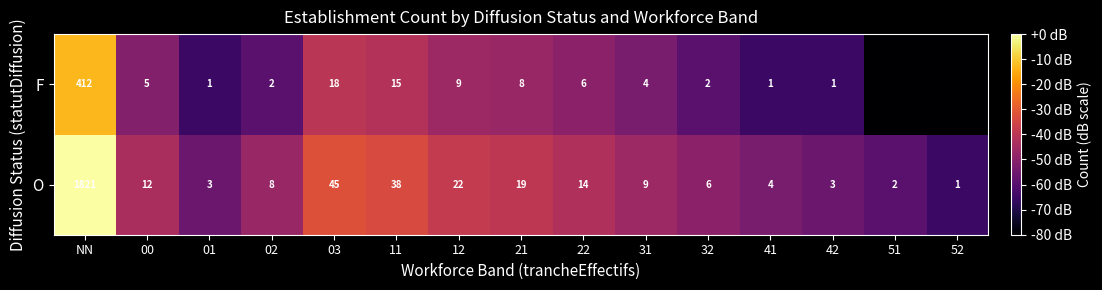

Rank the series by their average value, from lowest to highest.

F, O